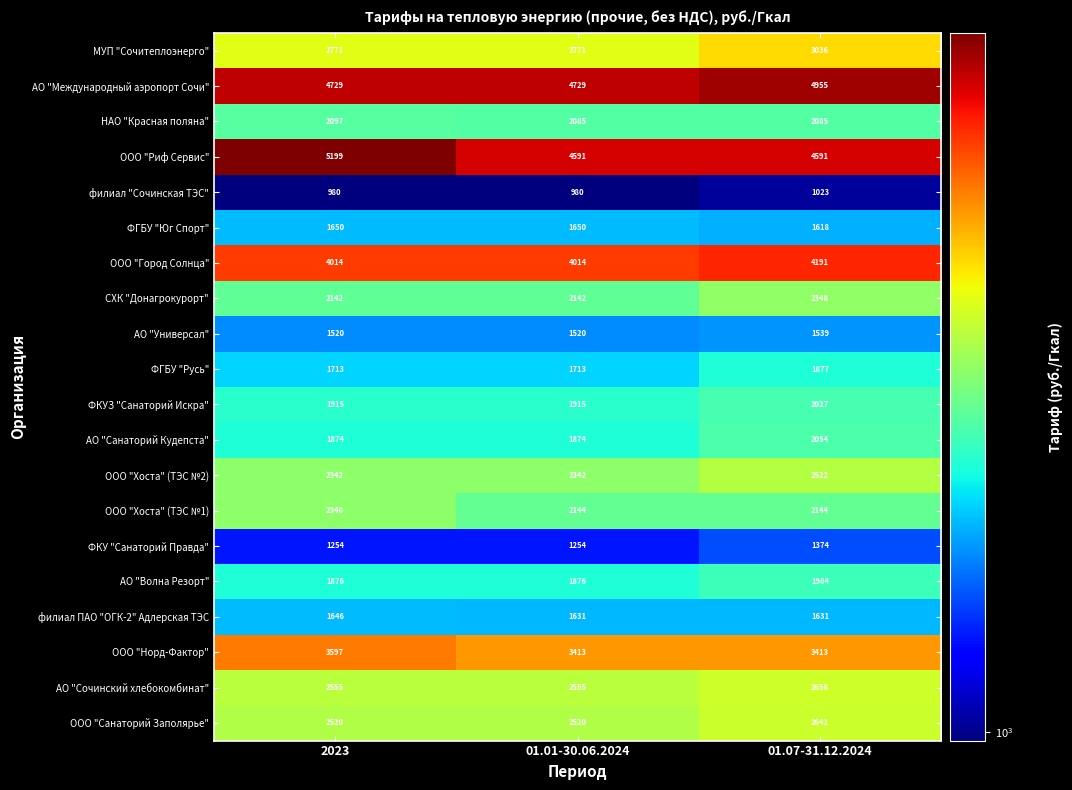

What is the total value across all series at 2023?

48734